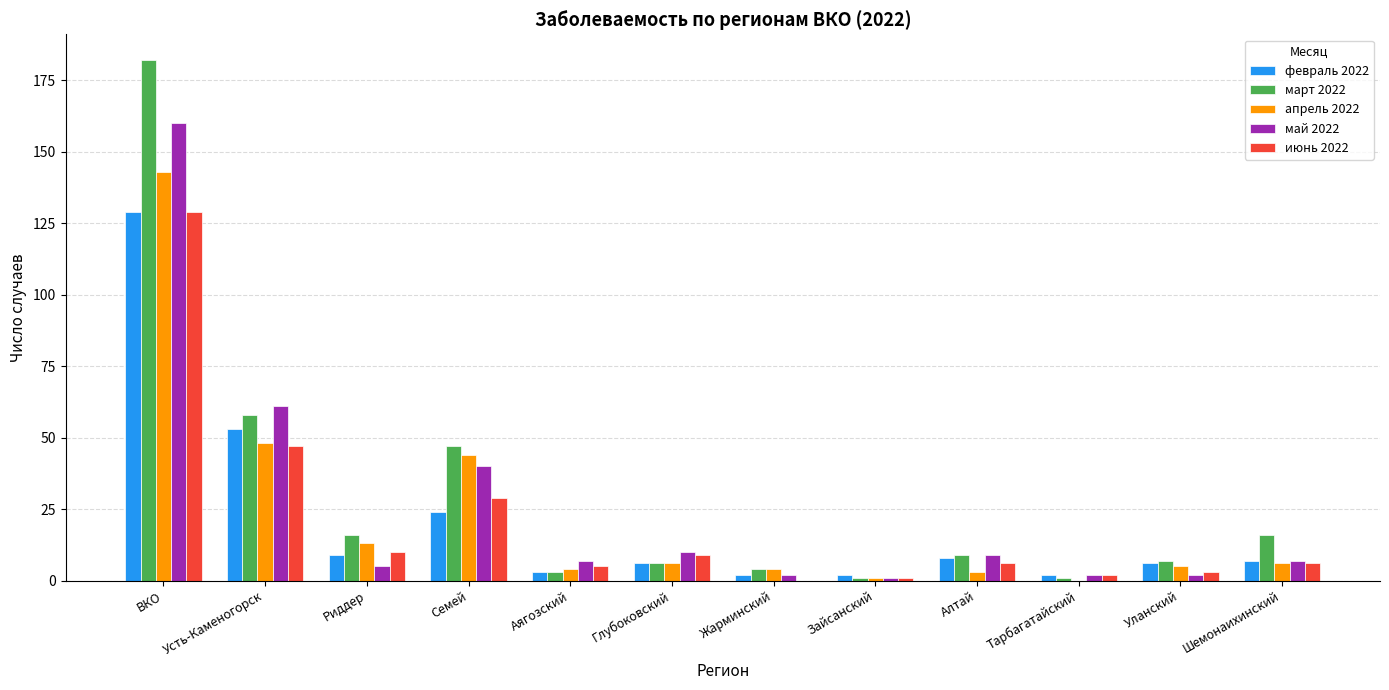

What is the difference between the апрель 2022 values at Уланский and Зайсанский?

4